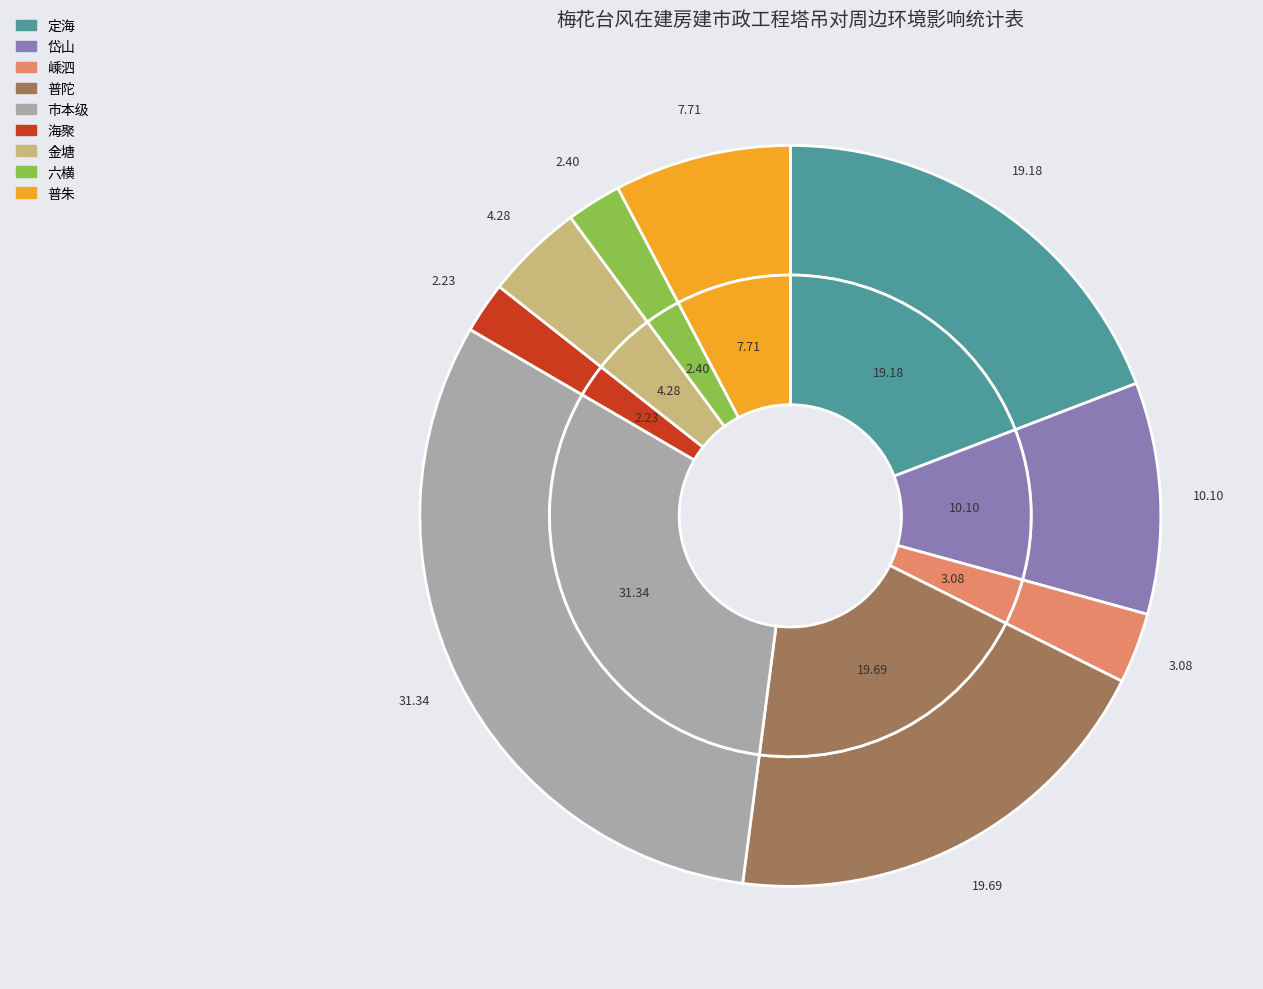

Which slice is the largest?

市本级